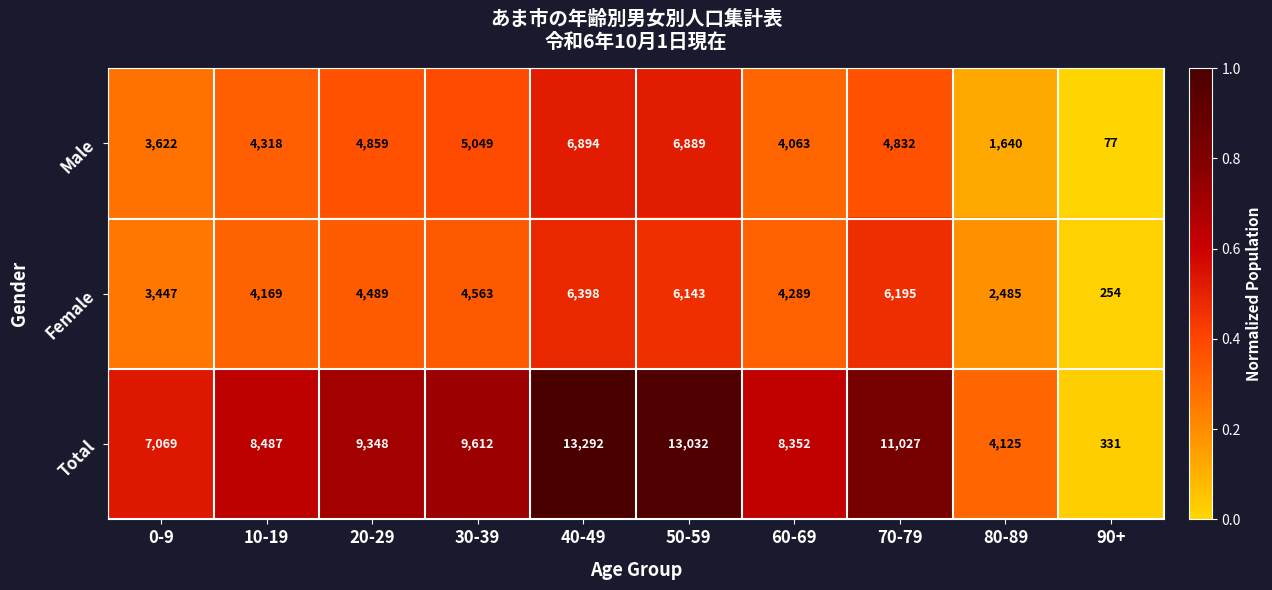

What is the total value across all series at 50-59?

26064